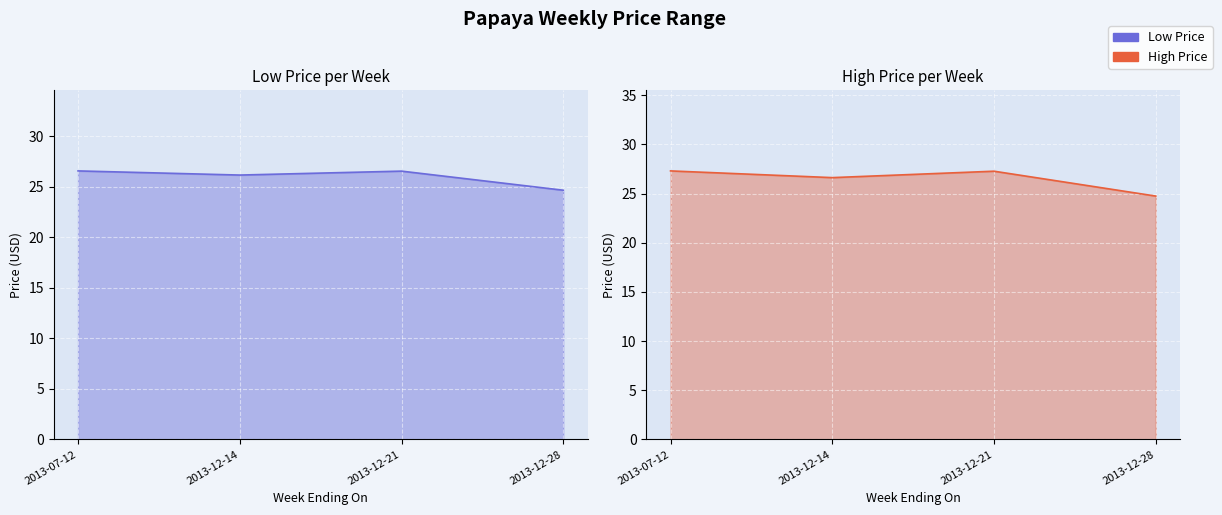

Reading left to right, what are all the values shown in this chart?

Low Price: 26.6	26.2	26.6	24.7
High Price: 27.3	26.6	27.3	24.8